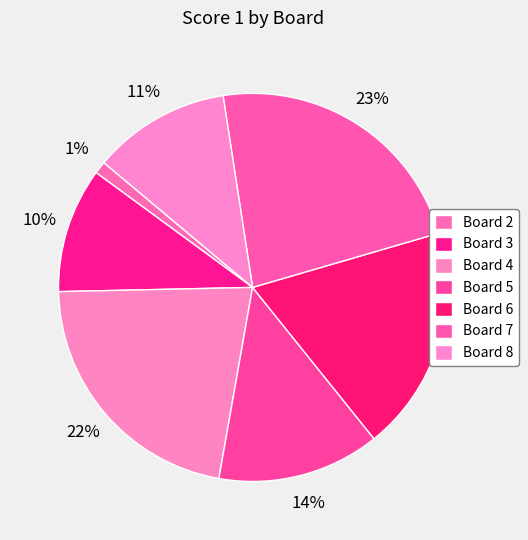

Count the number of slices in the pie.

7